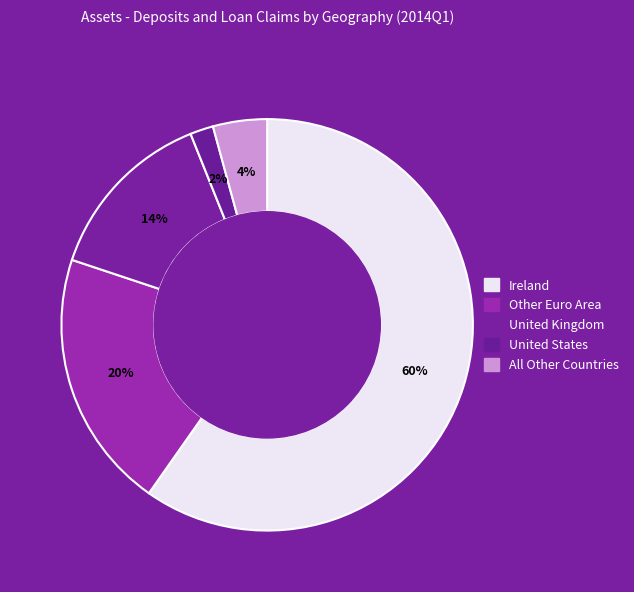

Approximately how many times larger is the value at Other Euro Area compared to All Other Countries?

4.8